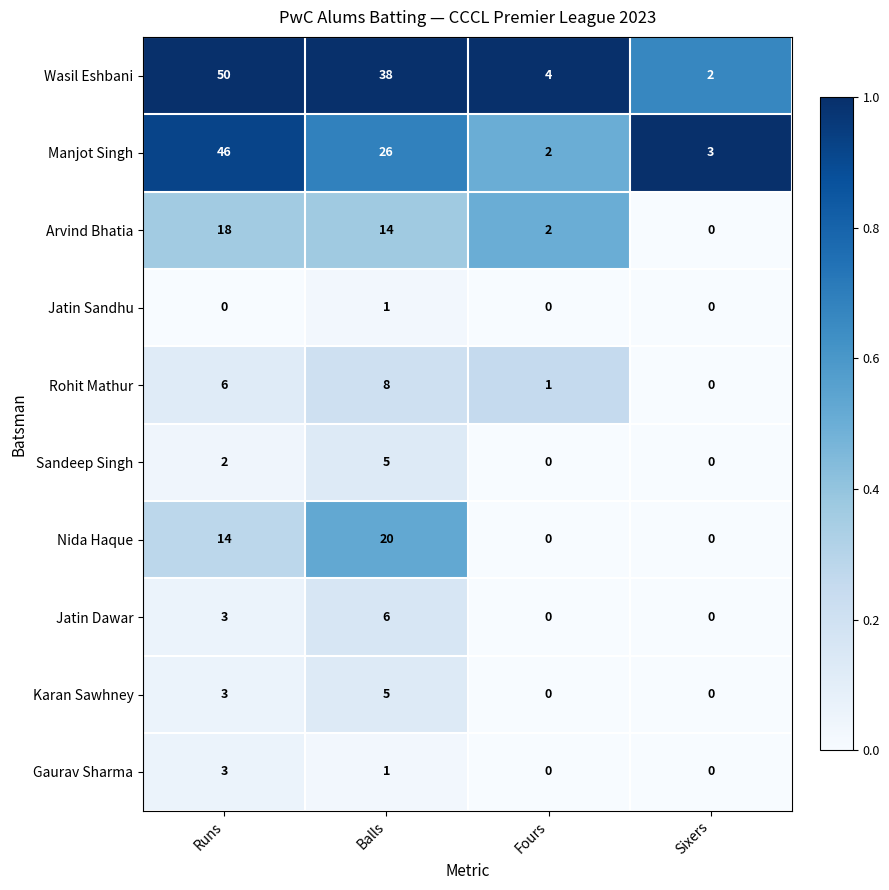

Rank the categories by Manjot Singh value from lowest to highest.

Fours, Sixers, Balls, Runs